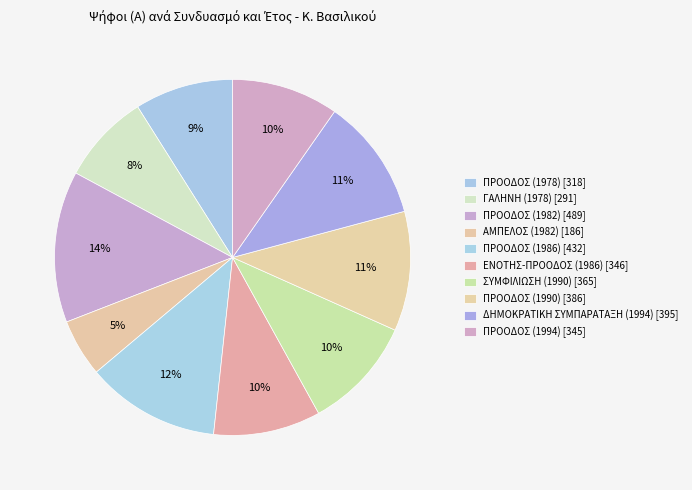

How many segments does this pie chart have?

10